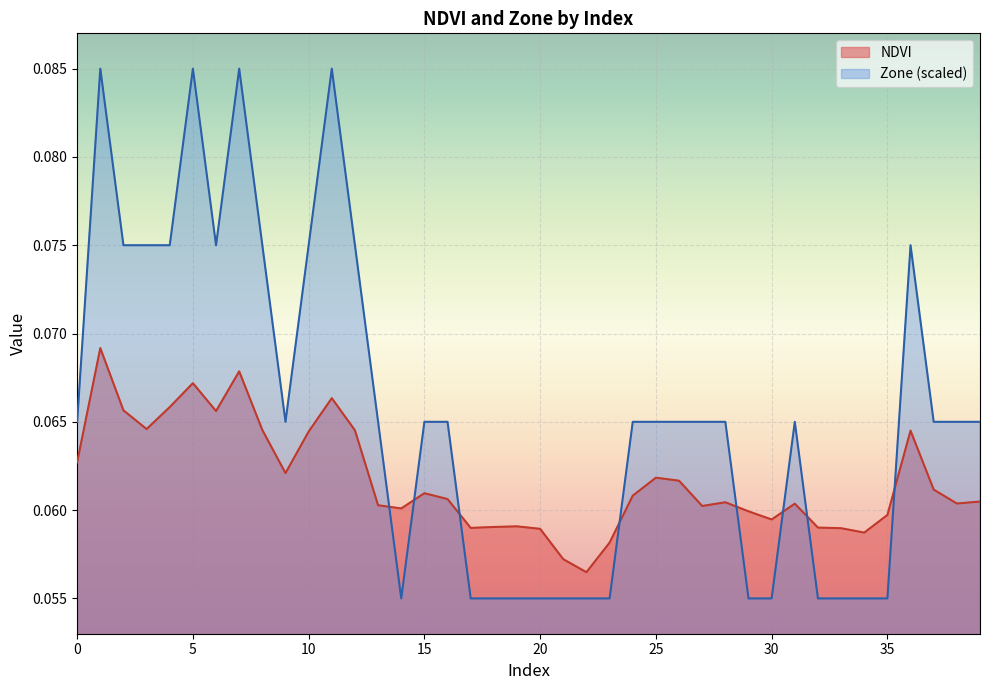

What is the sum of all Zone values?

2.6